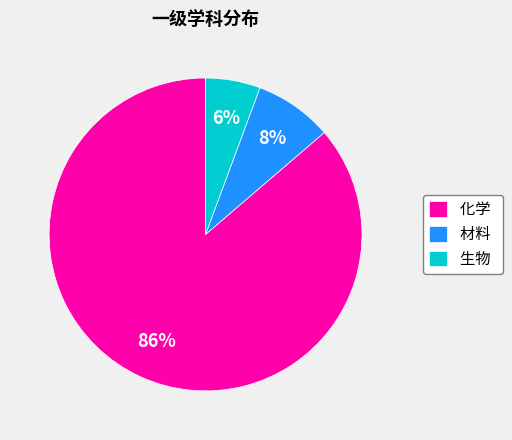

Which has a higher value, 材料 or 化学?

化学